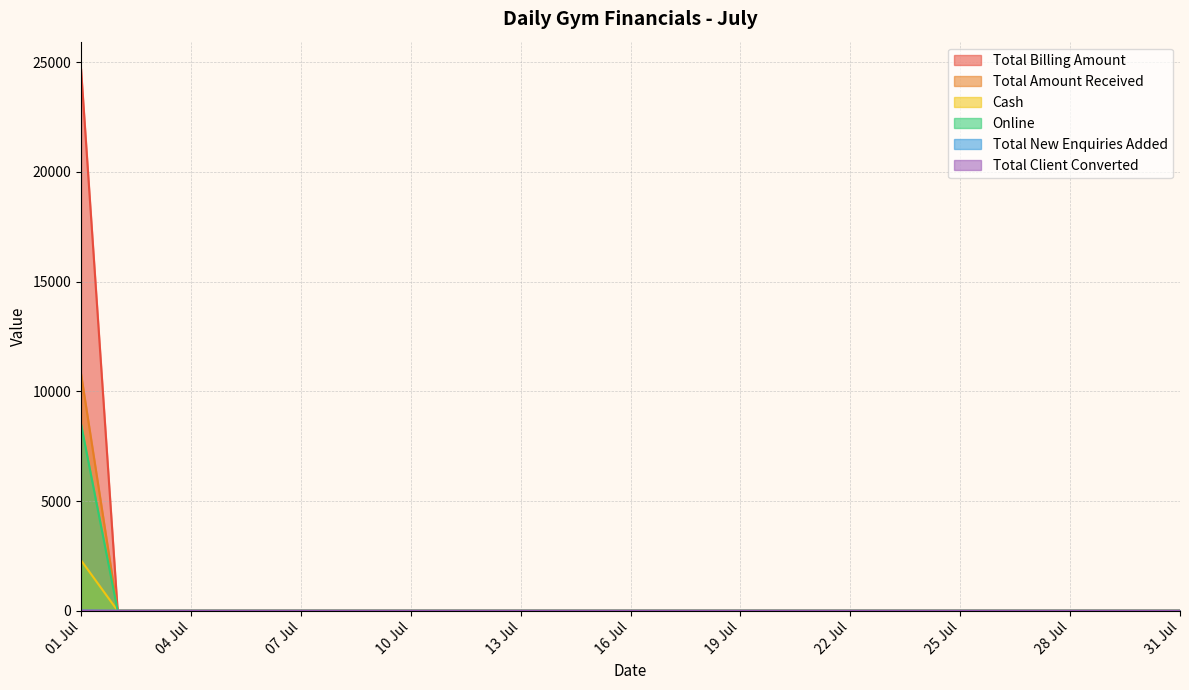

Which category has the highest value in the Total Billing Amount series?

01 Jul